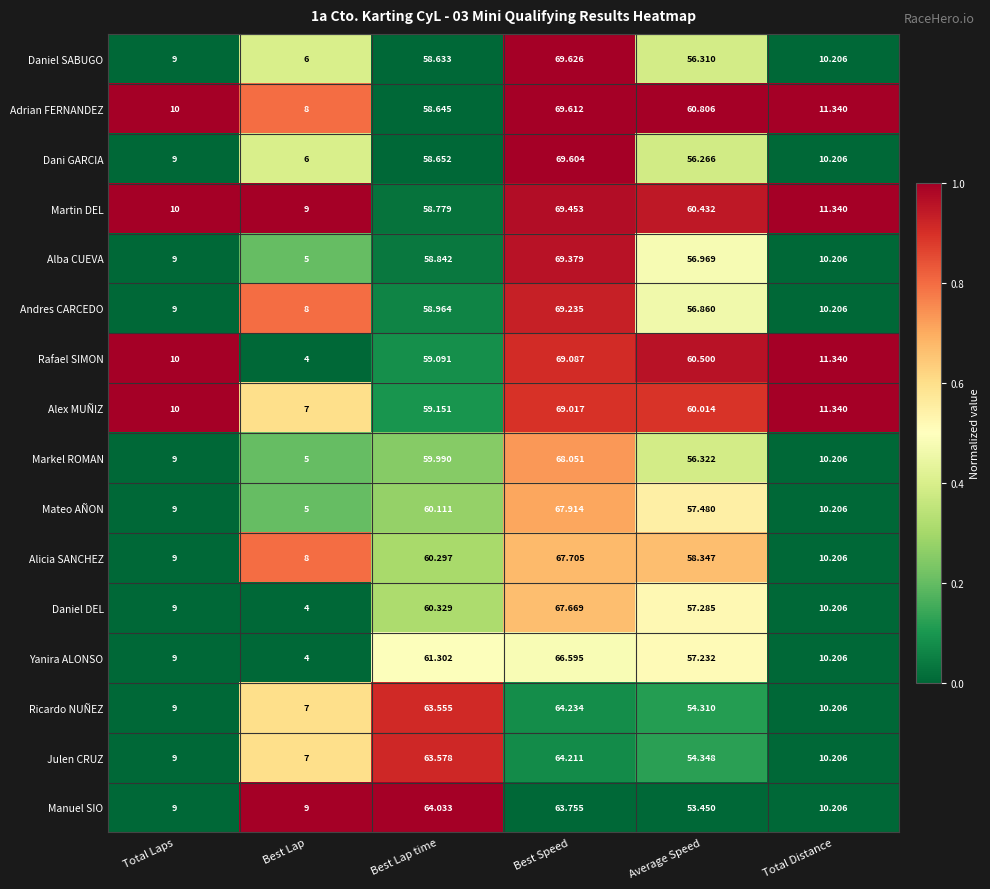

List the series in order of their peak value, highest first.

Daniel SABUGO, Adrian FERNANDEZ, Dani GARCIA, Martin DEL, Alba CUEVA, Andres CARCEDO, Rafael SIMON, Alex MUÑIZ, Markel ROMAN, Mateo AÑON, Alicia SANCHEZ, Daniel DEL, Yanira ALONSO, Ricardo NUÑEZ, Julen CRUZ, Manuel SIO